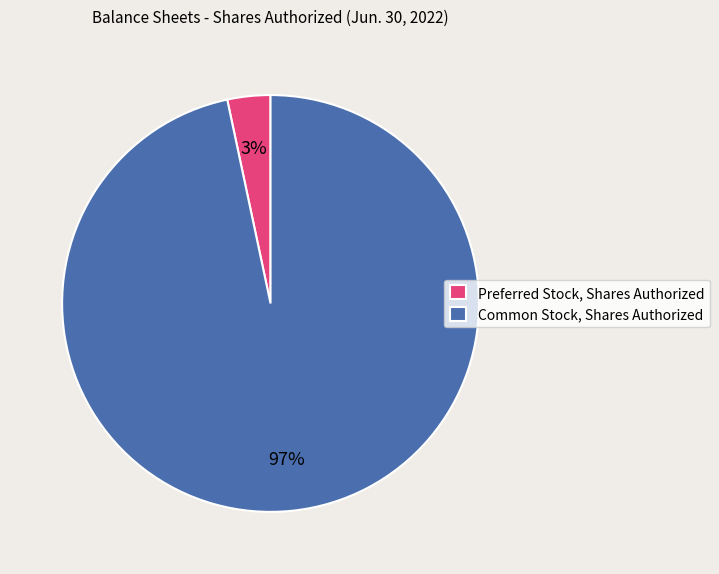

Is there a majority slice in this chart?

Yes